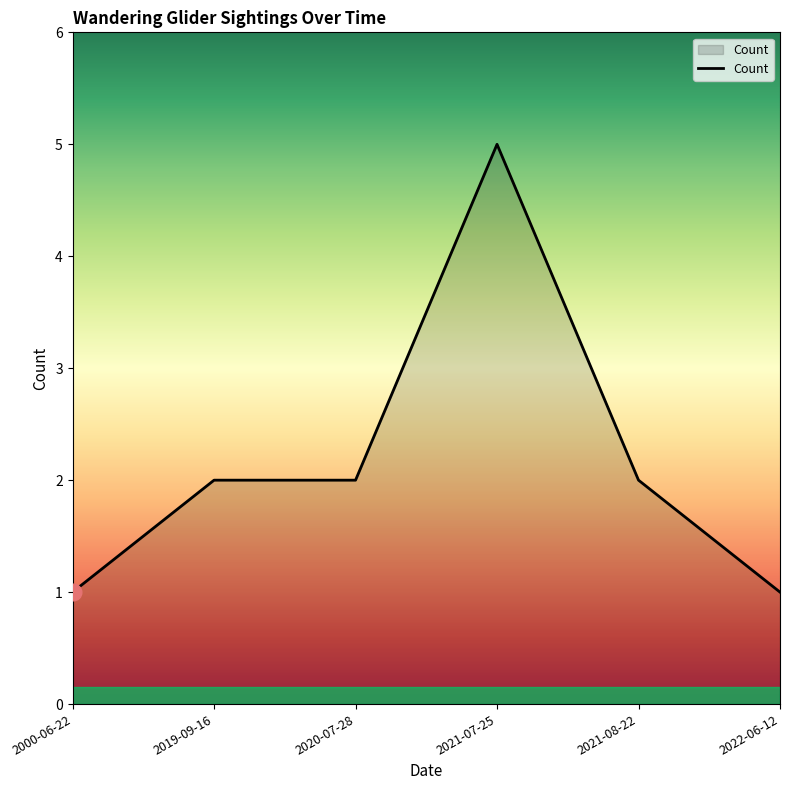

What is the maximum value shown in the chart?

5